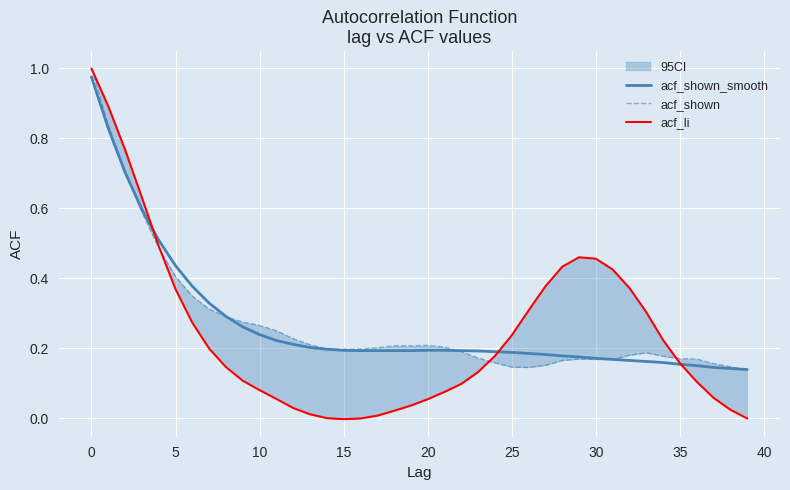

What is the average value of the acf_li series?

0.2